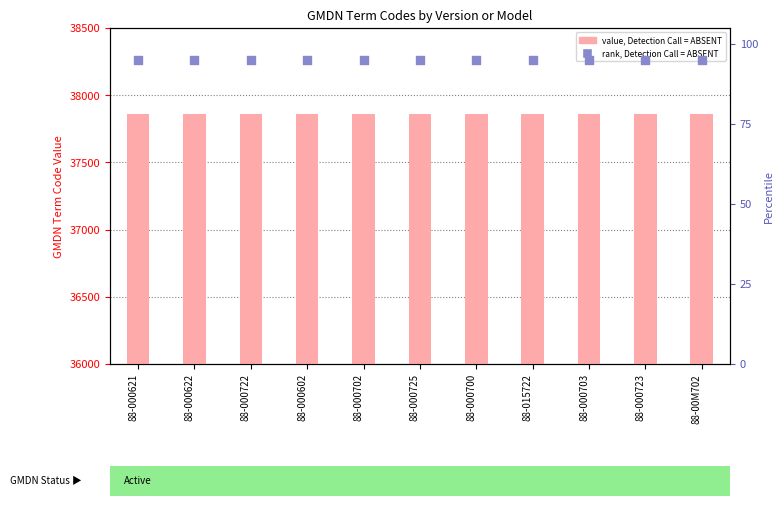

At which category is the sum across all series the highest?

88-000621